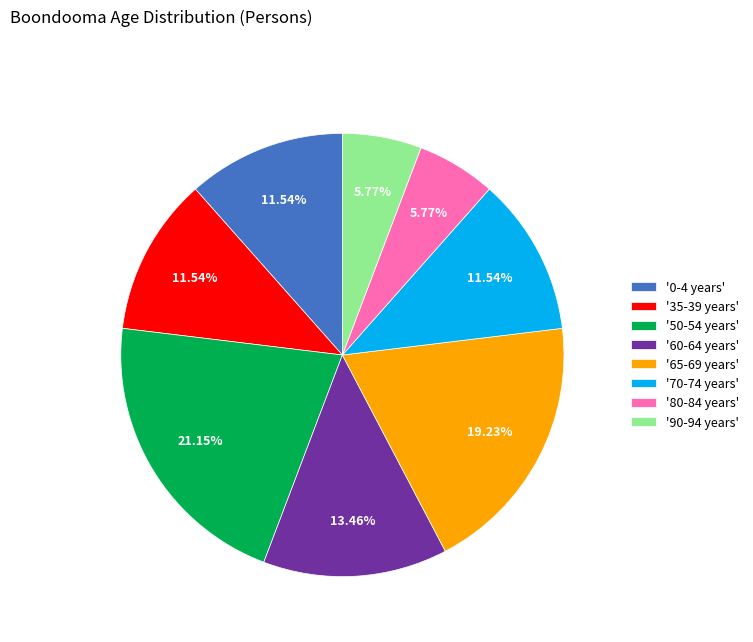

Is there a majority slice in this chart?

No